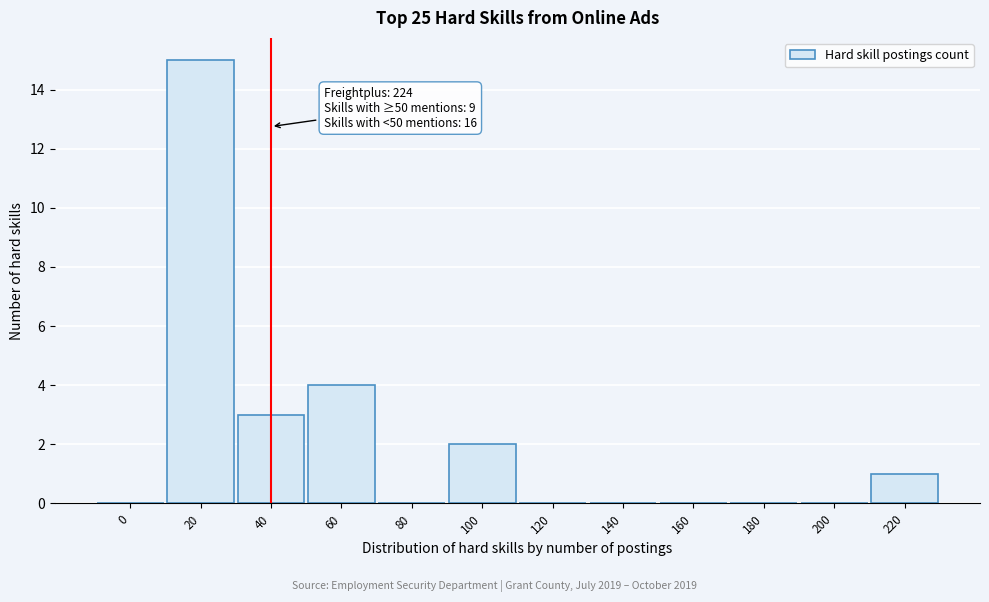

Reading right to left, what are all the values shown in this chart?

220=1	200=0	180=0	160=0	140=0	120=0	100=2	80=0	60=4	40=3	20=15	0=0